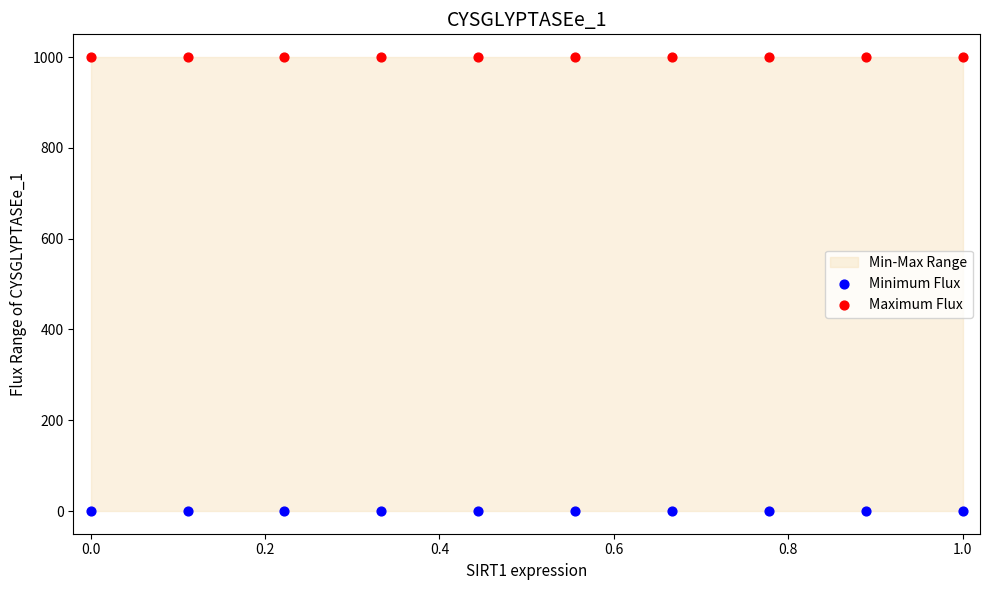

Which series reaches the maximum Y coordinate?

Maximum Flux